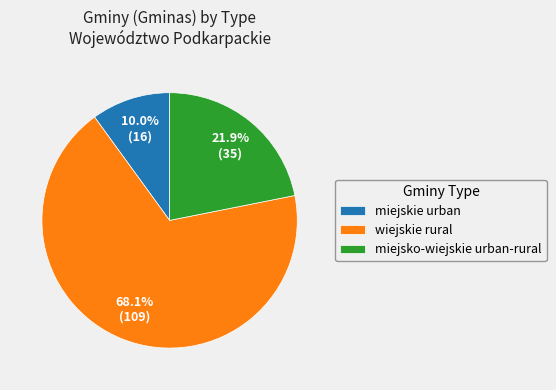

Is it true that wiejskie rural is 57% of the pie?

False